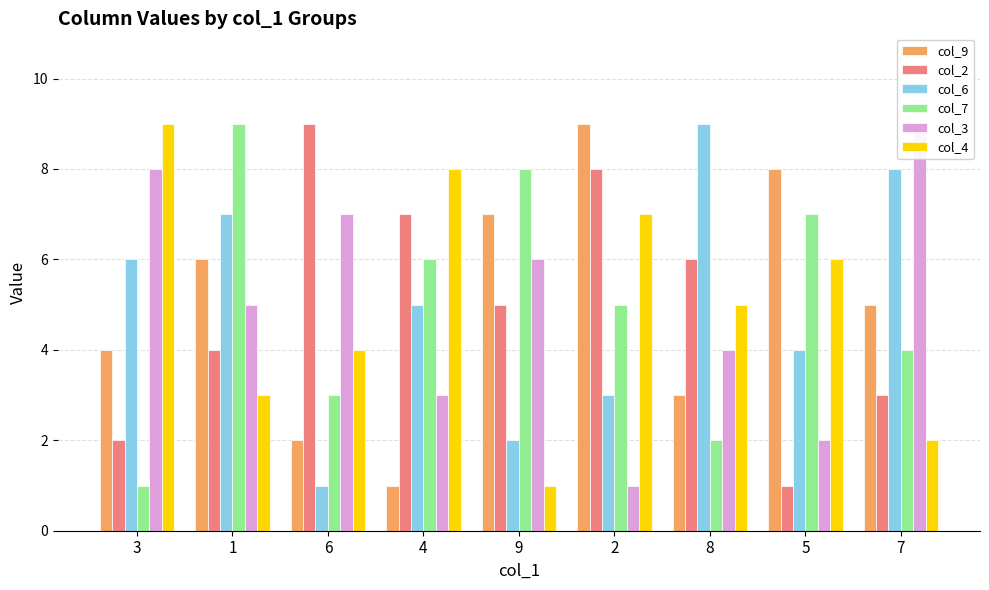

True or false: col_2 has a value of 2 at 3.

True